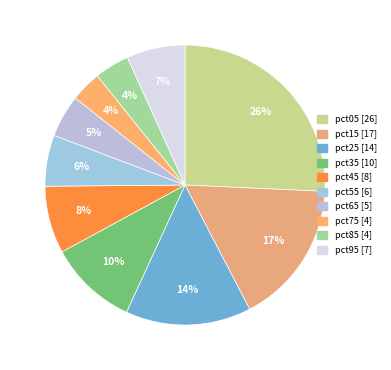

To the nearest percent, what is the difference between the largest and smallest slice percentages?

22%